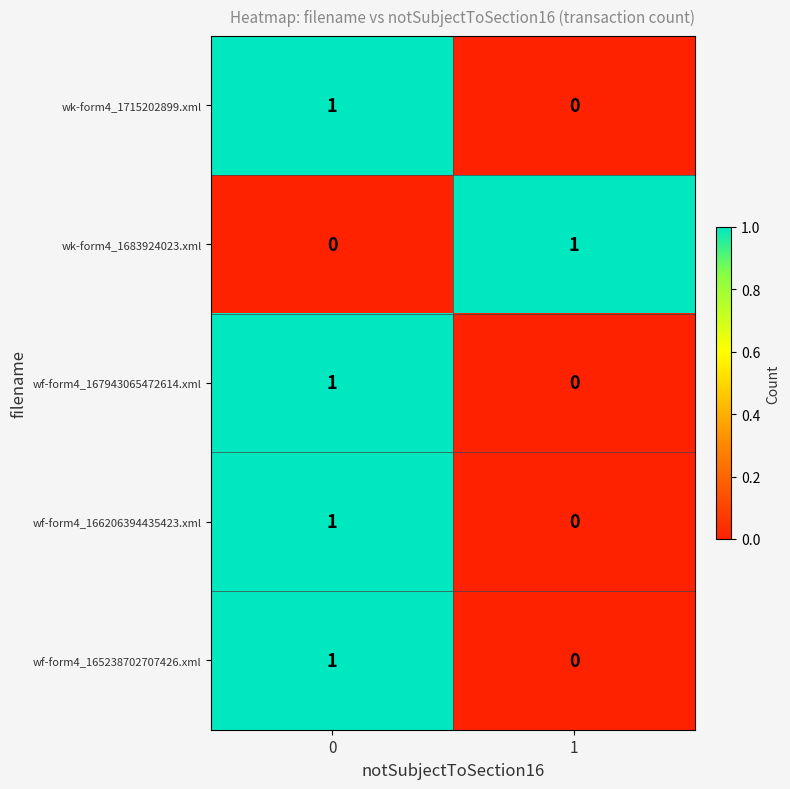

Reading right to left, list all the values displayed in this chart.

wk-form4_1715202899.xml: 0	1
wk-form4_1683924023.xml: 1	0
wf-form4_167943065472614.xml: 0	1
wf-form4_166206394435423.xml: 0	1
wf-form4_165238702707426.xml: 0	1